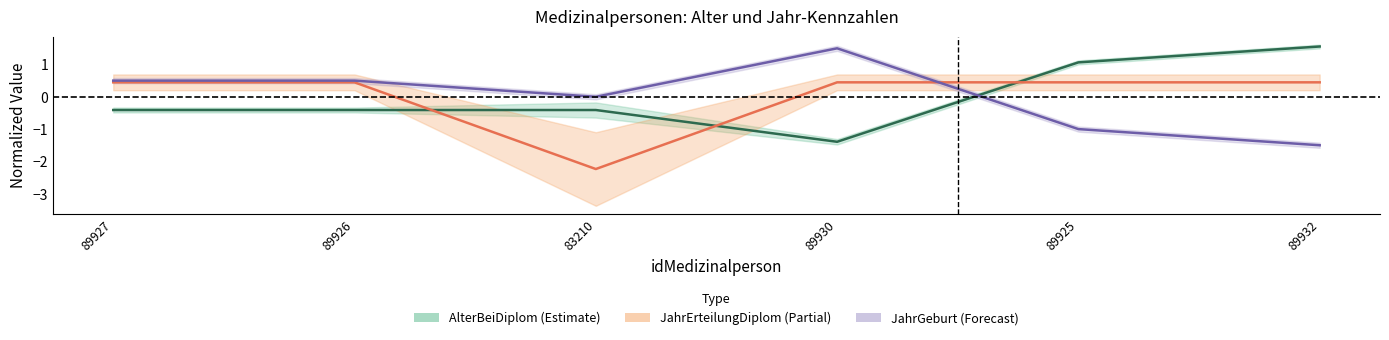

What is the label of the 6th point from the right?

89927